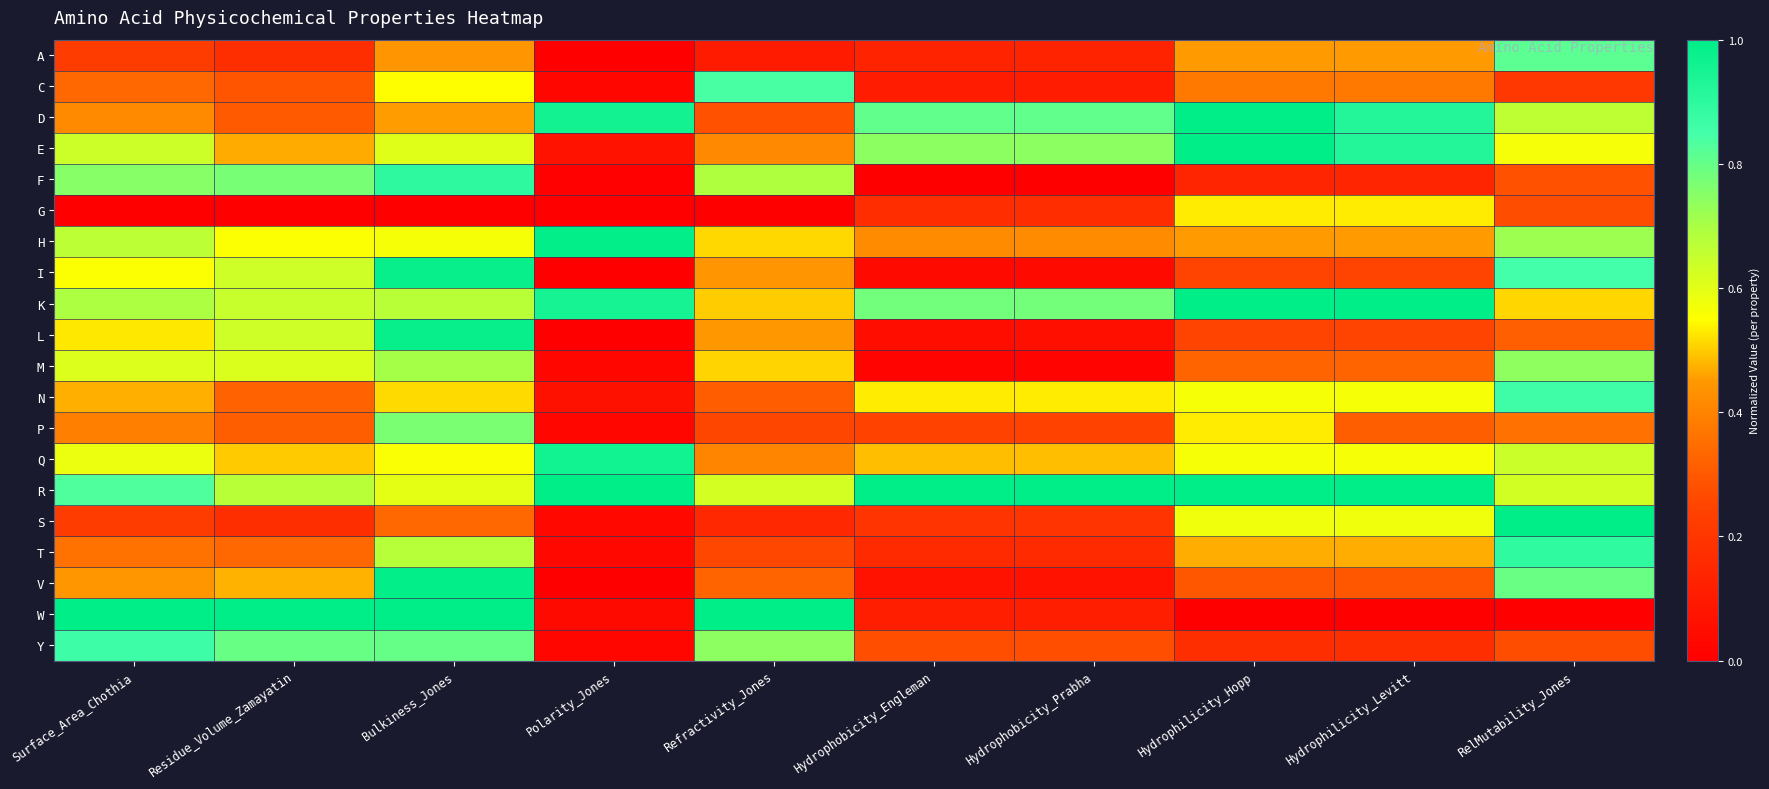

What is the total value across all series at Residue_Volume_Zamayatin?

9.7